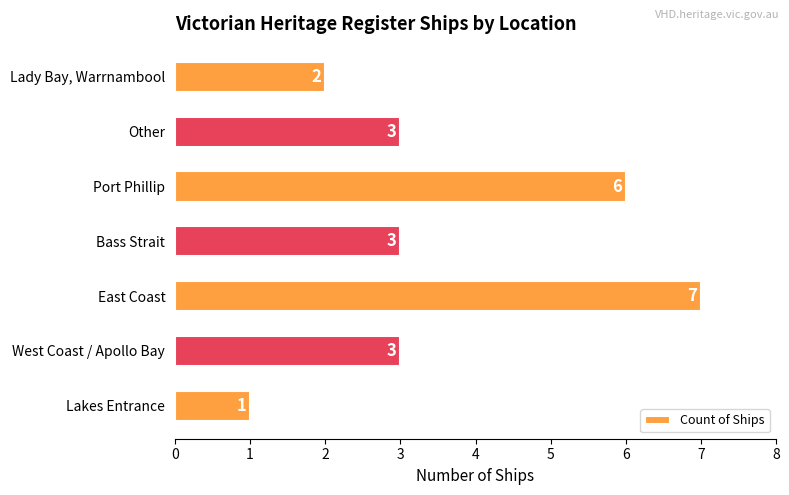

What is the approximate value at East Coast?

7